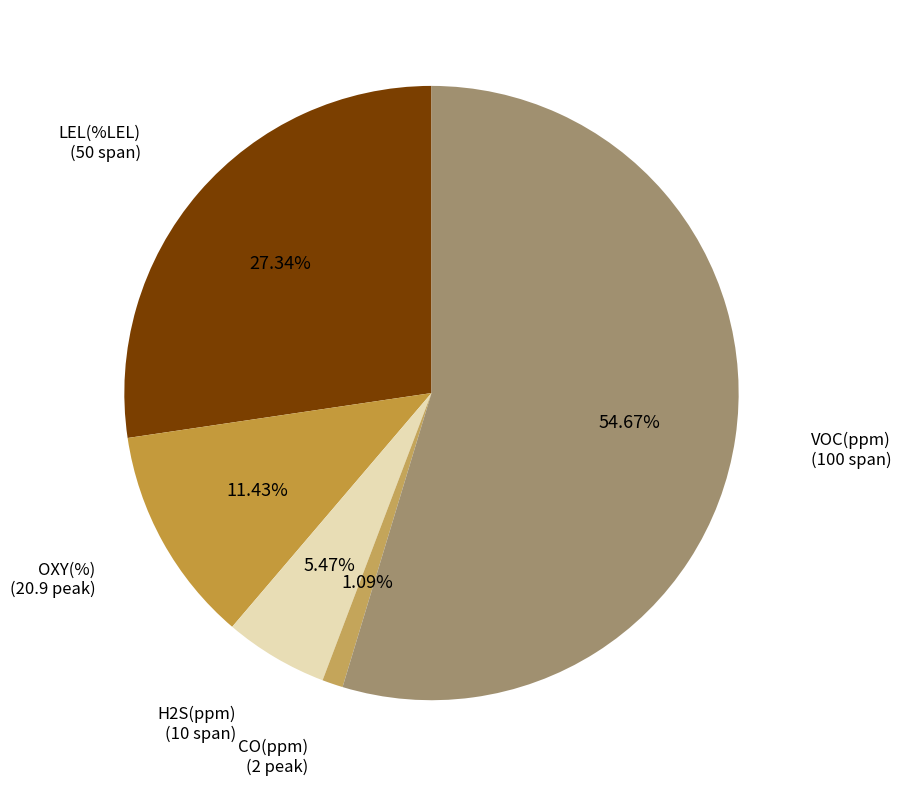

Which category has the biggest portion of the pie?

VOC(ppm)